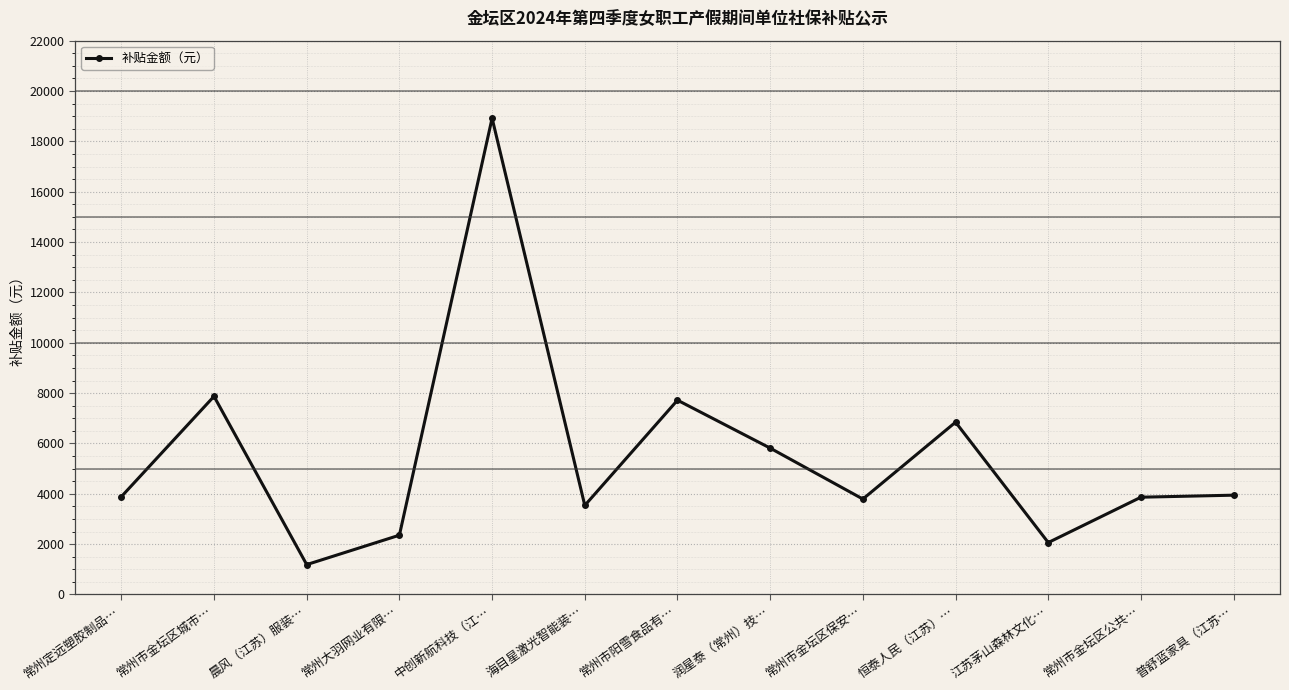

What is the minimum value shown in the chart?

1186.7